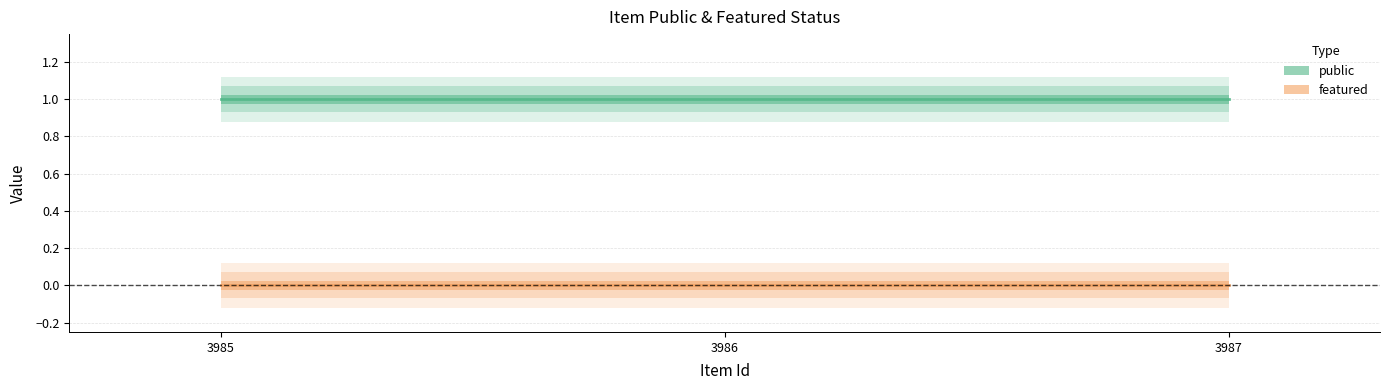

How many data points does each series have?

3